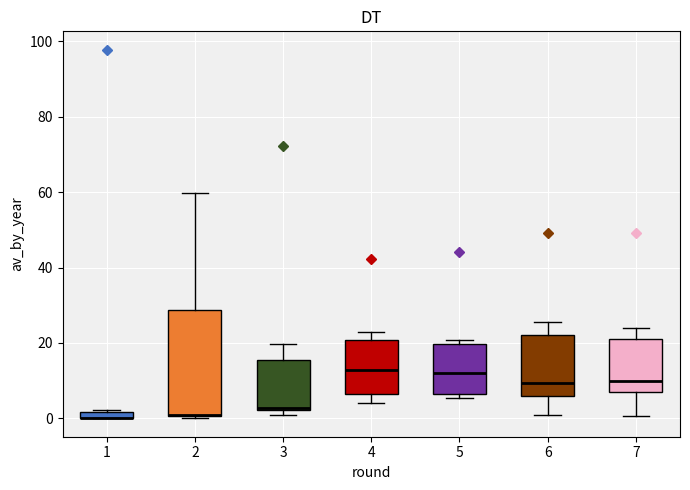

Comparing the boxes themselves (not the whiskers), which one is the tallest?

2